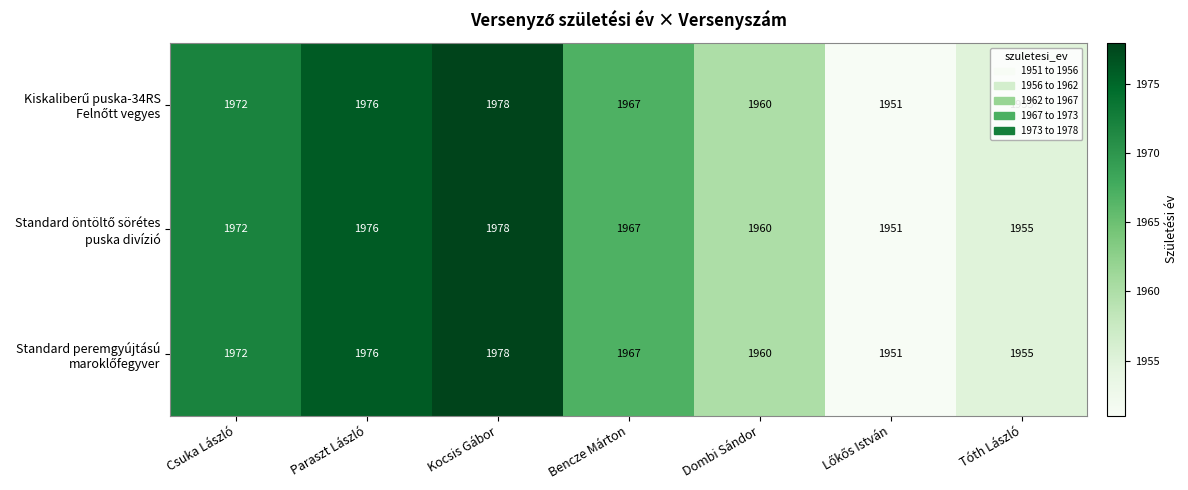

At which category is the sum across all series the highest?

Kocsis Gábor